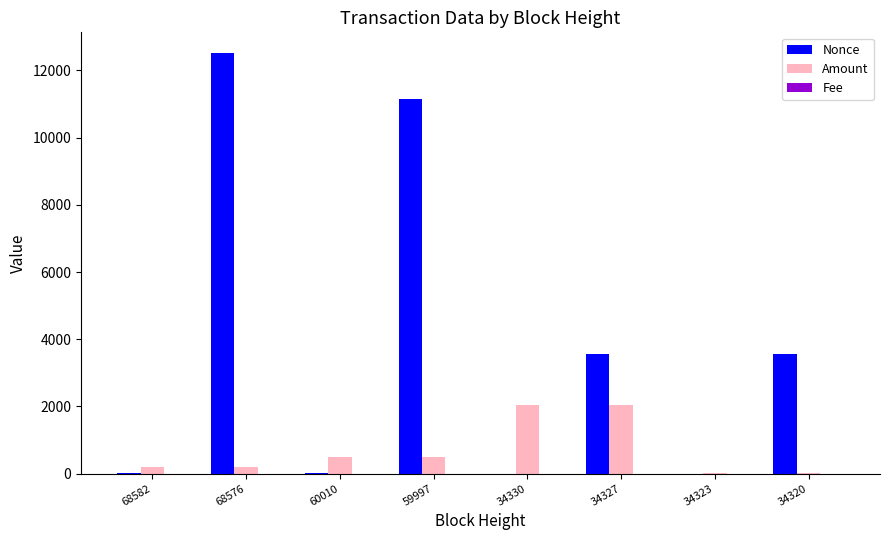

What is the sum of all Amount values?

5508.1